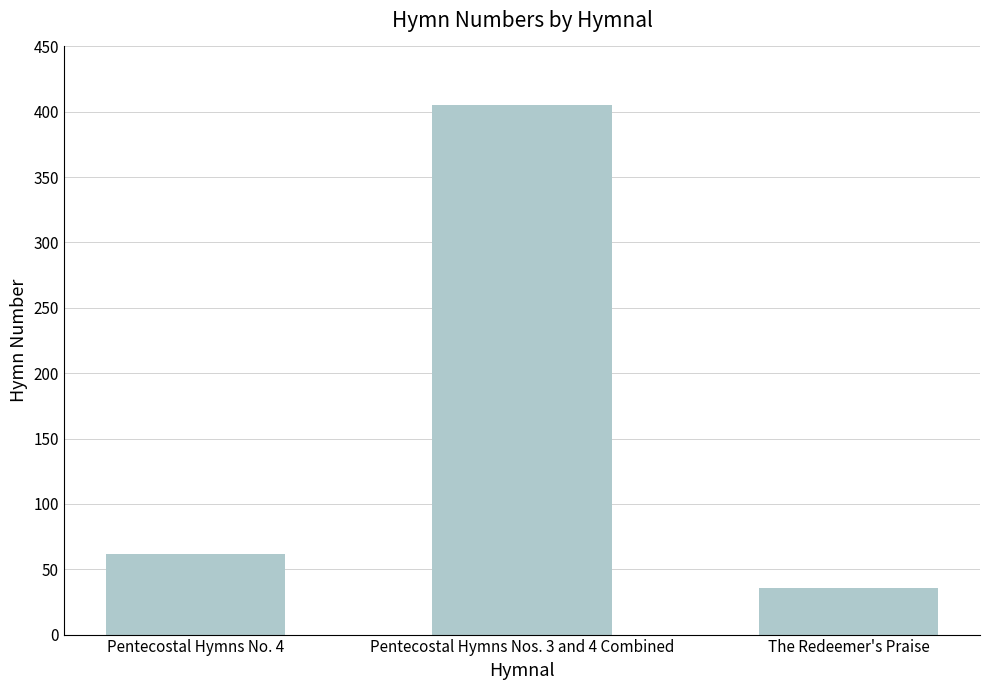

What is the label of the 2nd bar from the left?

Pentecostal Hymns Nos. 3 and 4 Combined